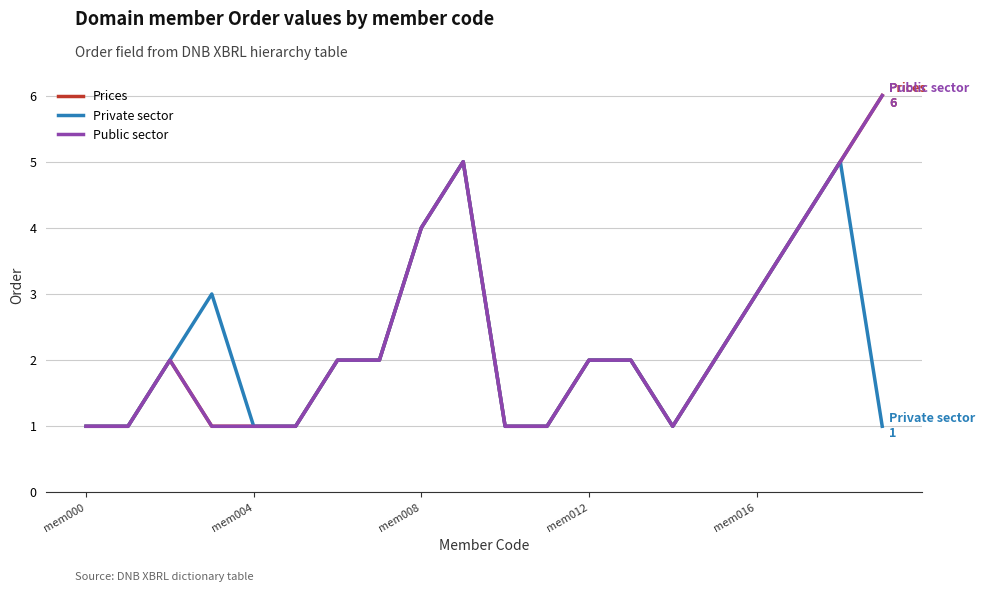

What is the smallest value displayed?

1